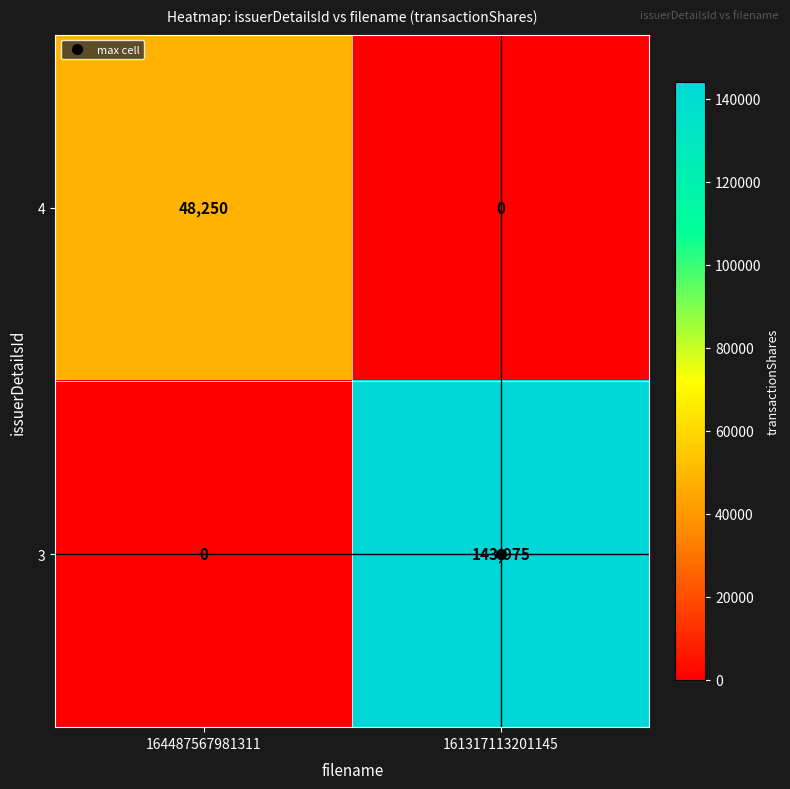

What is the difference between the 3 values at 164487567981311 and 161317113201145?

143975